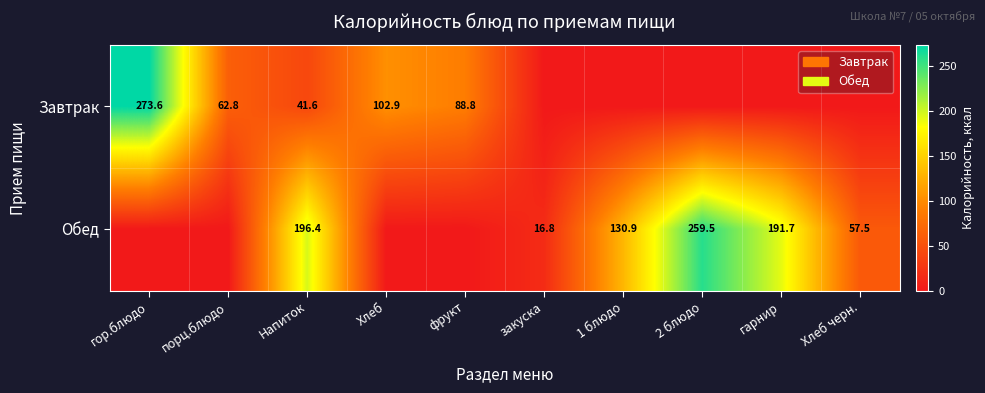

Is it true that Завтрак equals 134.1 at фрукт?

False